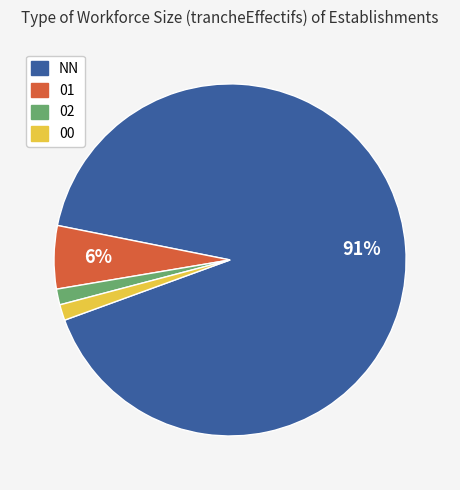

To the nearest percent, what is the combined percentage of 00 and 01?

7%